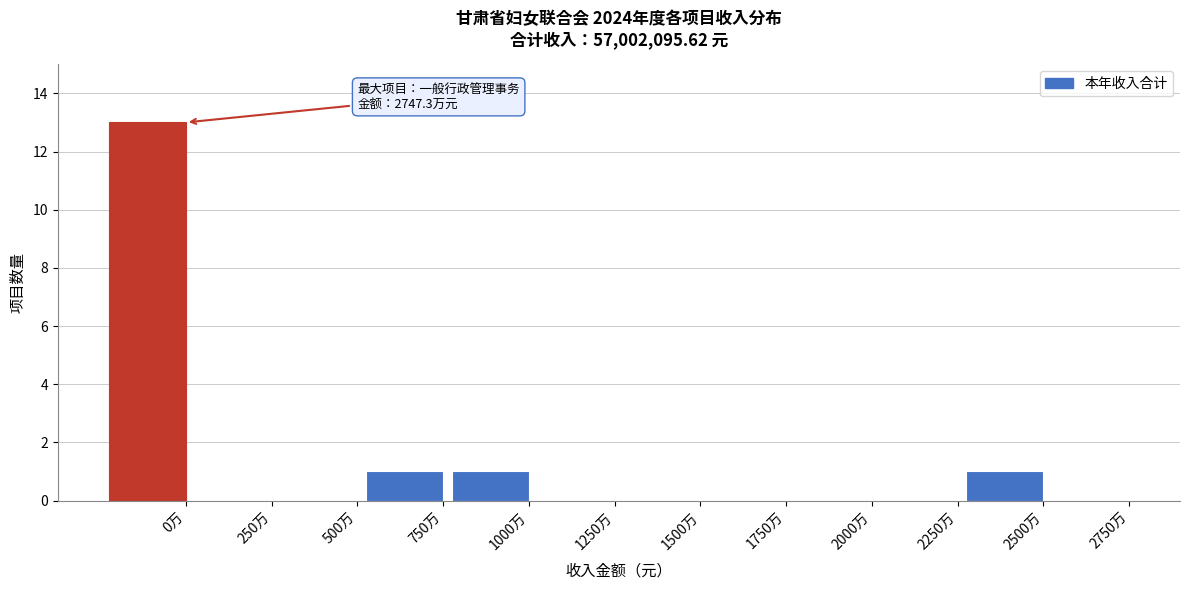

Reading right to left, transcribe all the data shown in this chart.

2750万=0	2500万=1	2250万=0	2000万=0	1750万=0	1500万=0	1250万=0	1000万=1	750万=1	500万=0	250万=0	0万=13